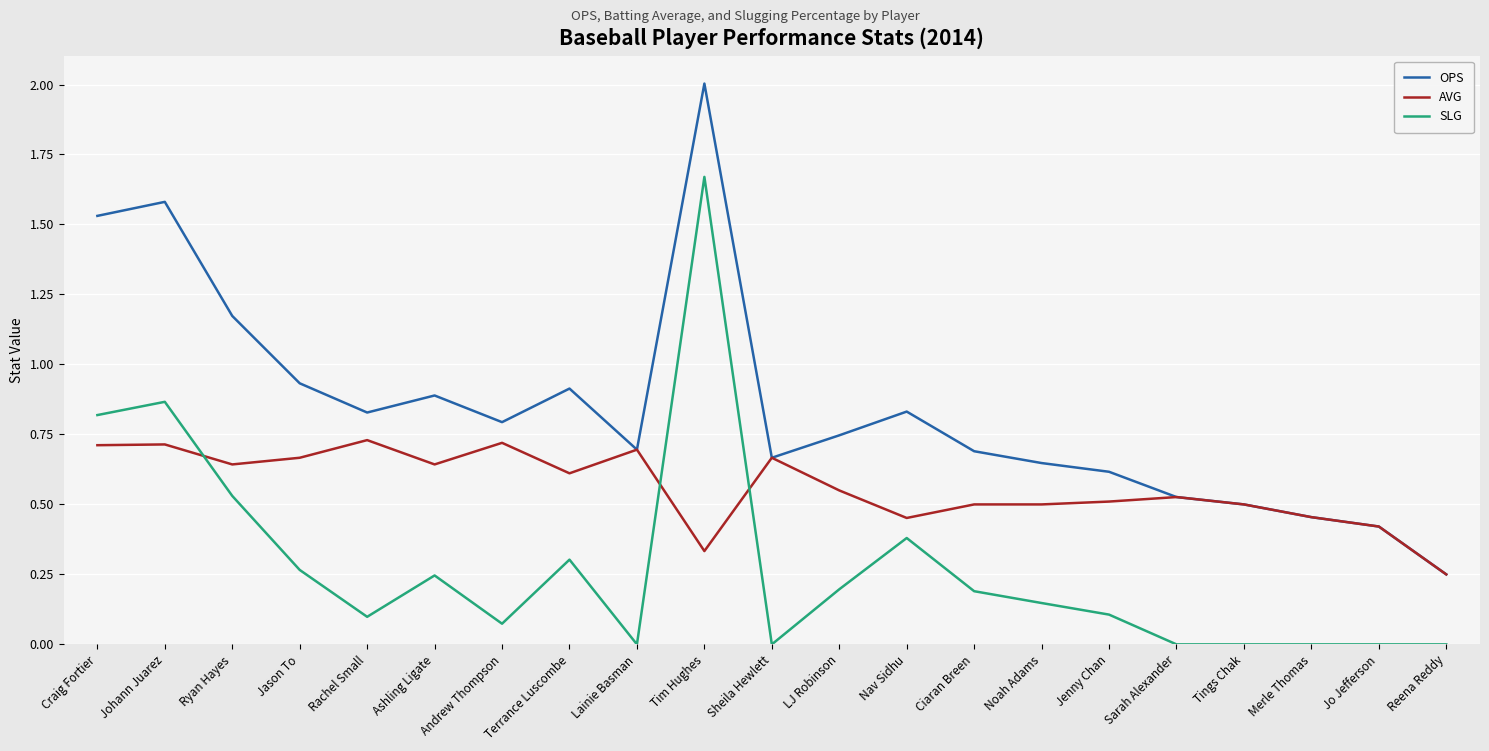

Is this an area chart (filled region under the line)?

No